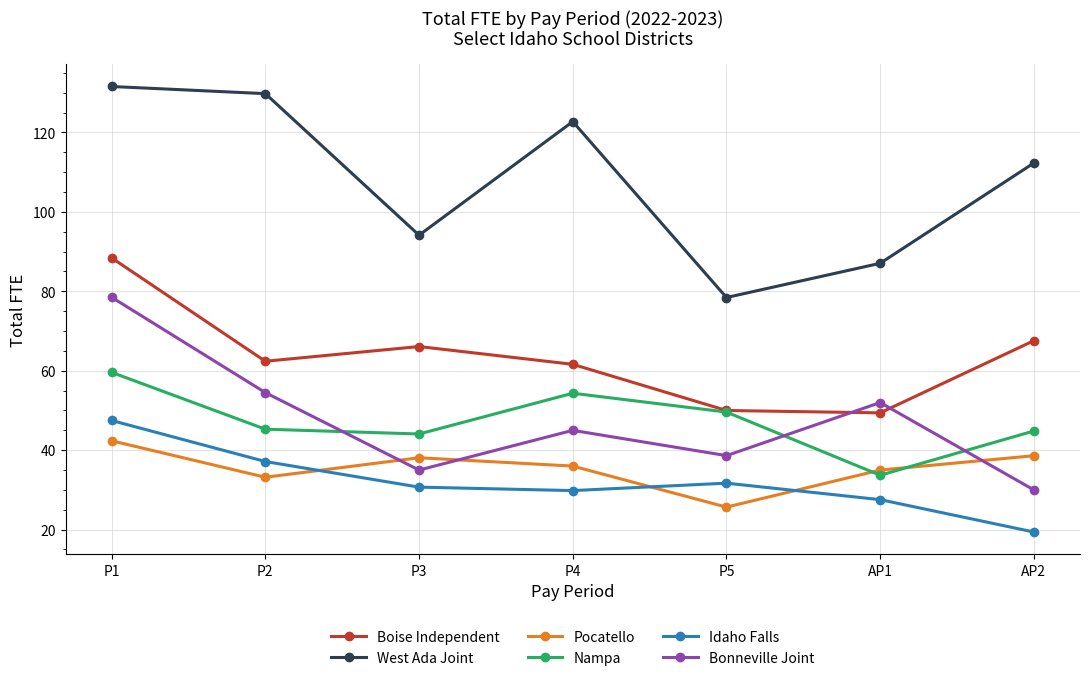

True or false: Bonneville Joint and West Ada Joint cross at least once.

False